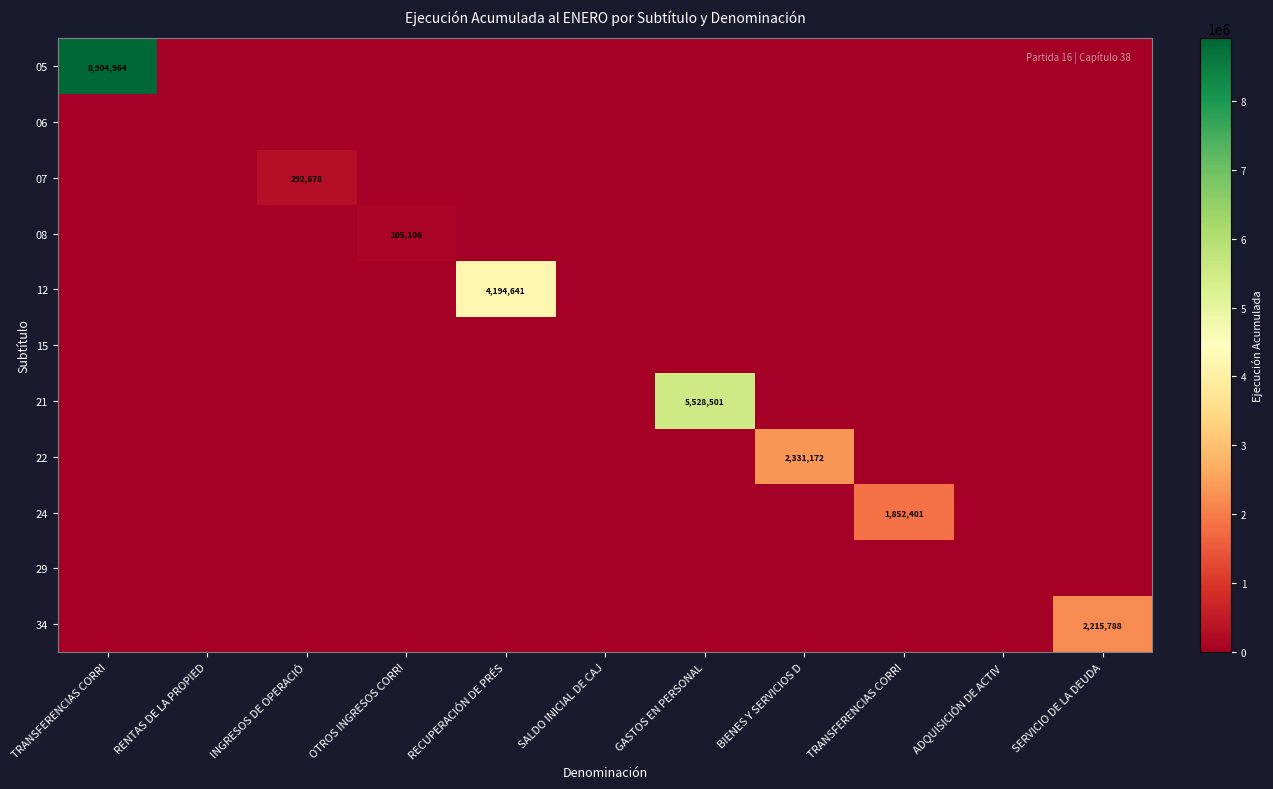

What is the total value across all series at TRANSFERENCIAS CORRI?

8904964